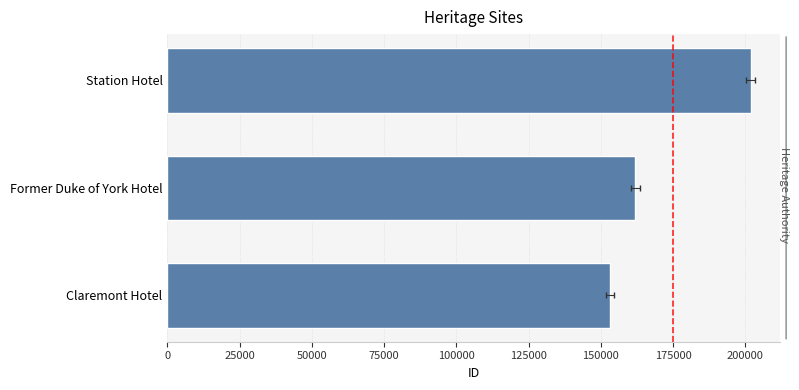

What is the minimum value shown in the chart?

153127